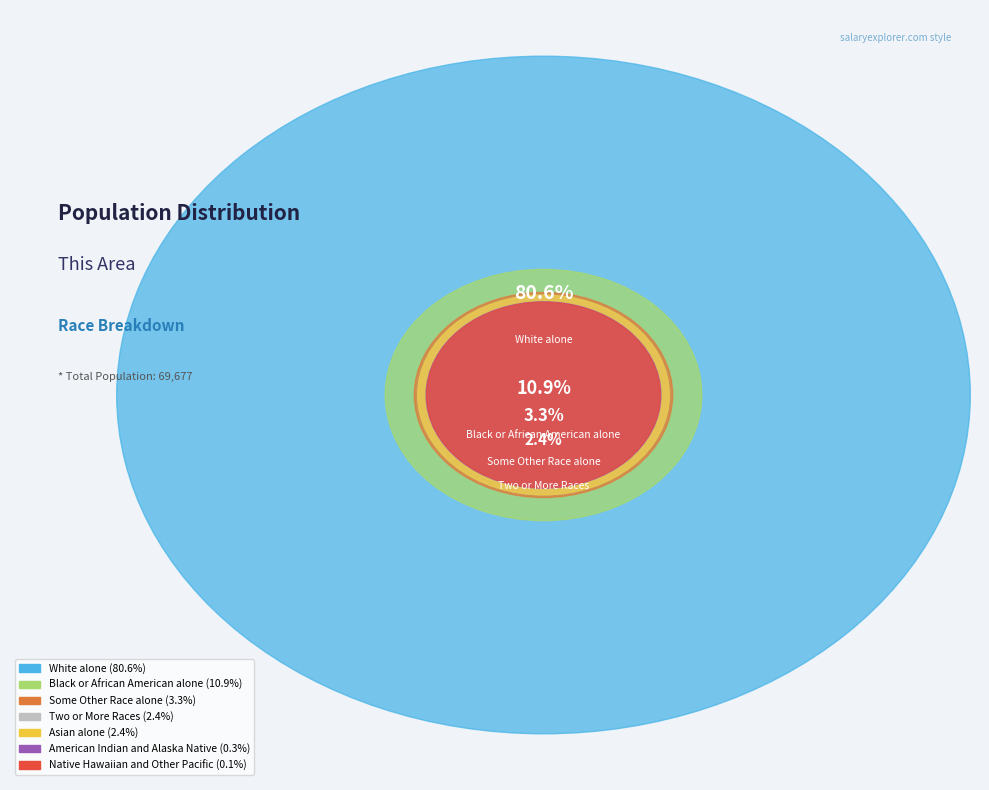

Which has a higher value, Two or More Races or Black or African American alone?

Black or African American alone